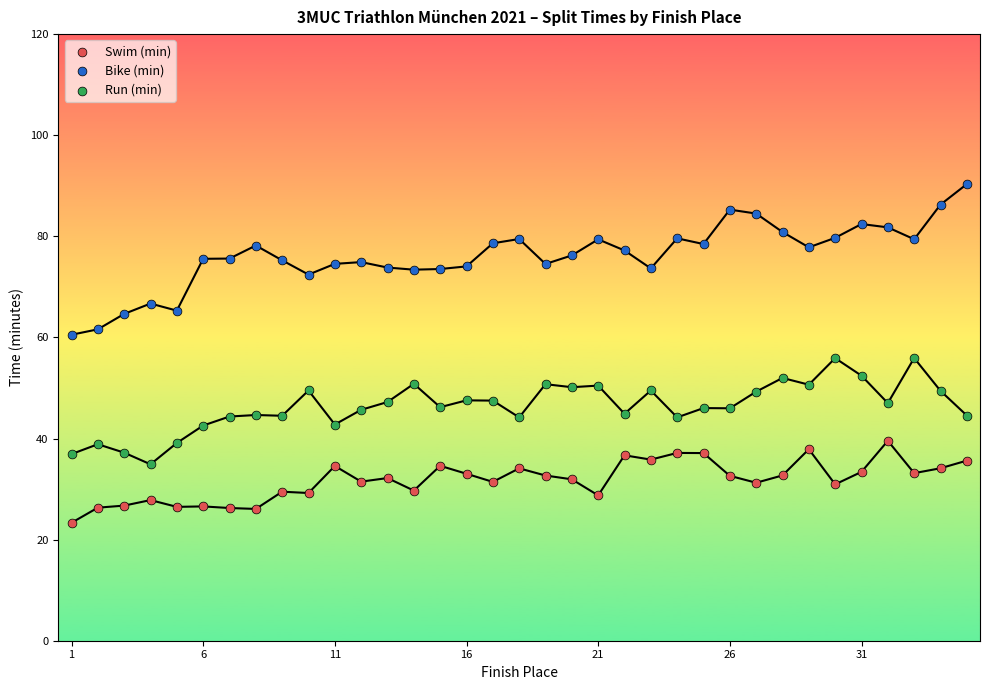

Which series contains the lowest Y value?

Swim (min)